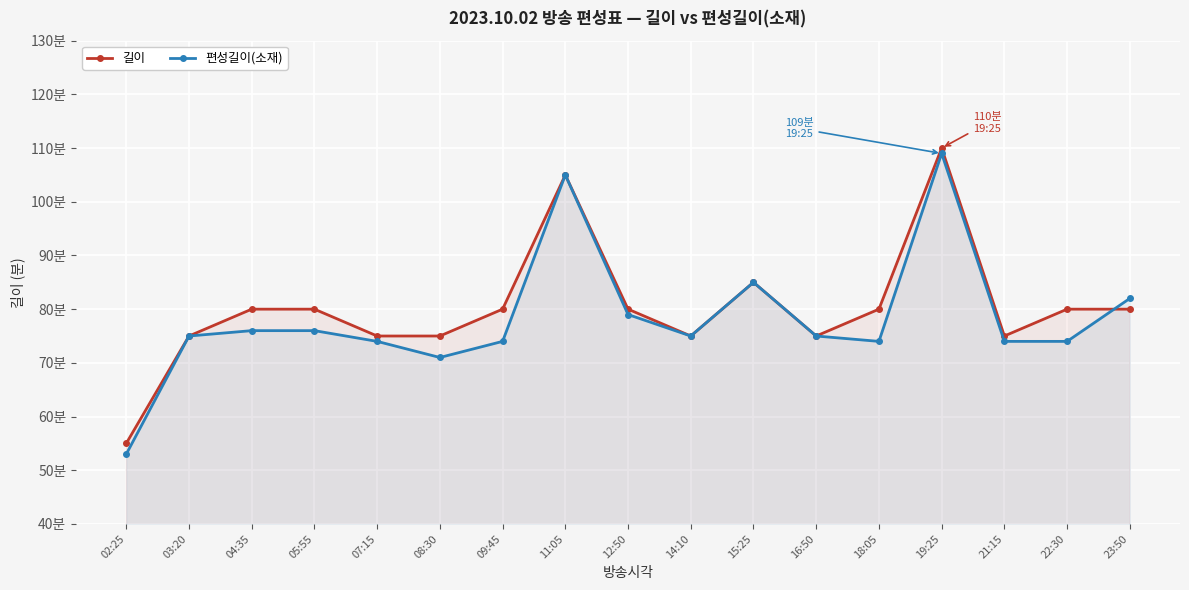

After their last crossing, which series has the higher values: 편성길이(소재) or 길이?

편성길이(소재)